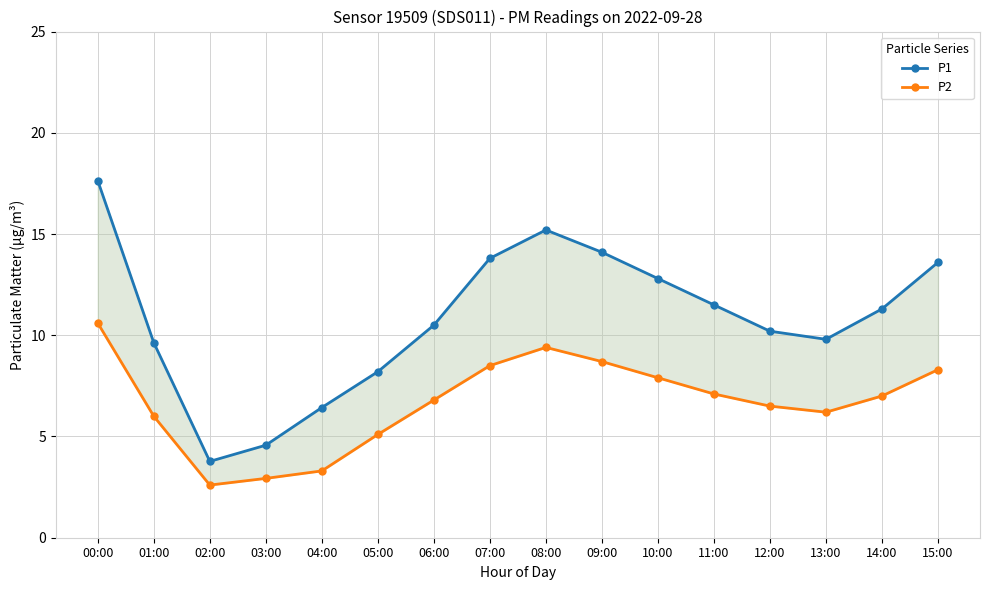

The value of P1 at 07:00 is 3.3. True or false?

False